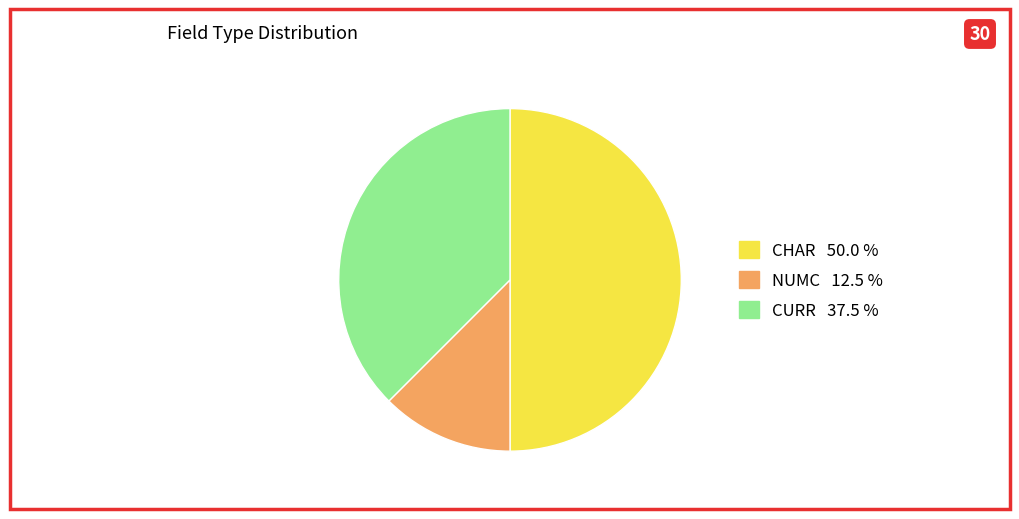

Is the sum of CURR and CHAR greater than half?

Yes